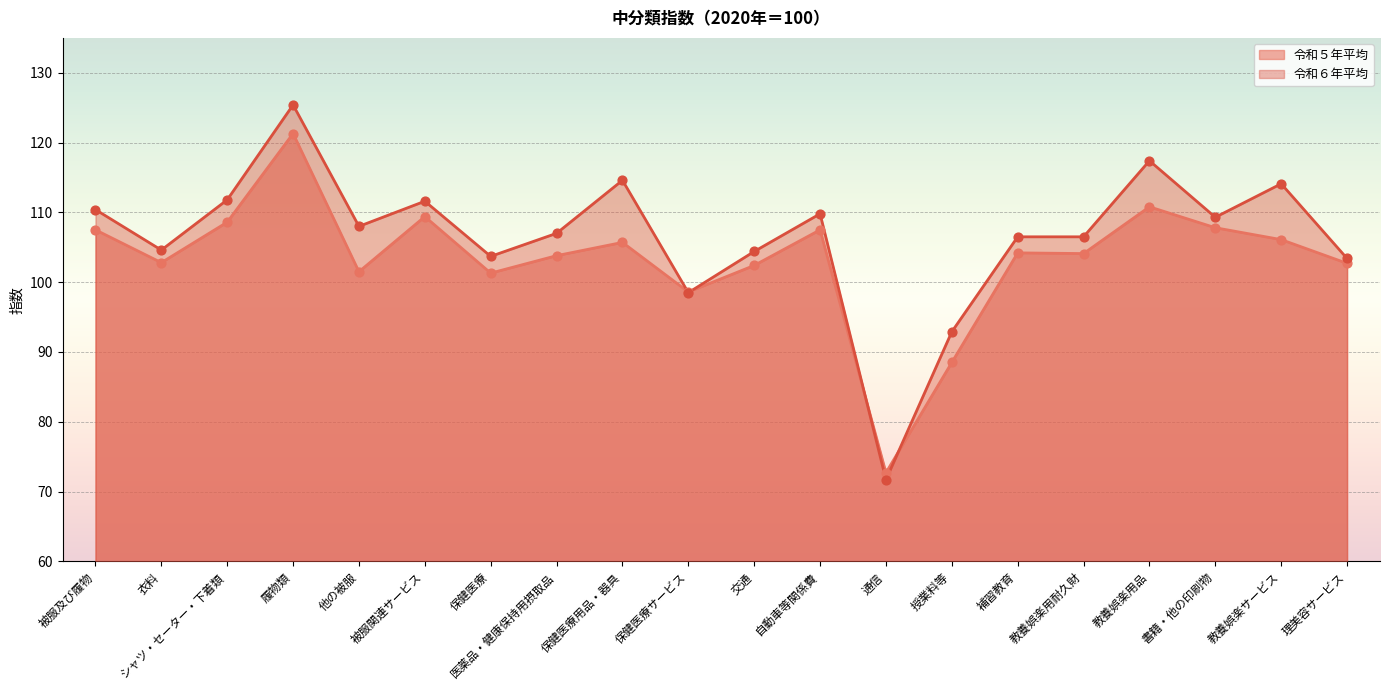

At which category is the sum across all series the highest?

履物類